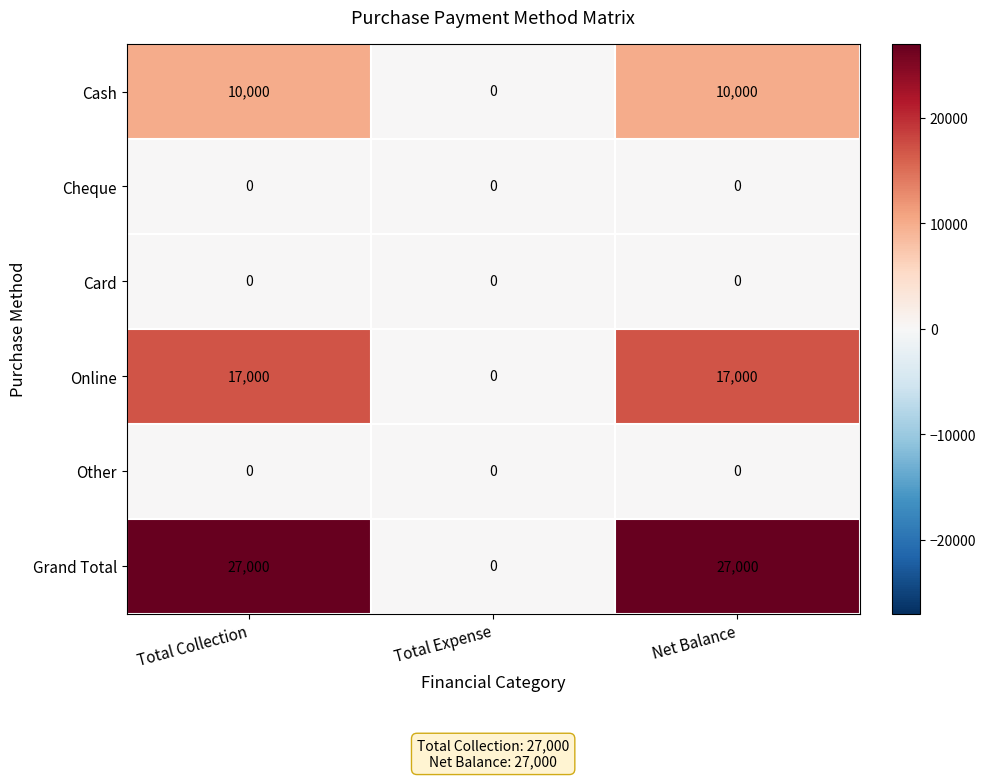

What is the difference between the Online values at Total Collection and Total Expense?

17000